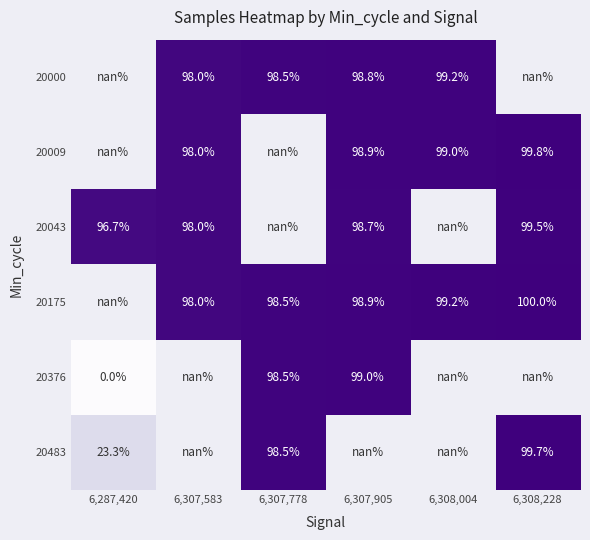

Is the value of 20483 at 6,308,228 greater than the value of 20175 at 6,307,905?

Yes